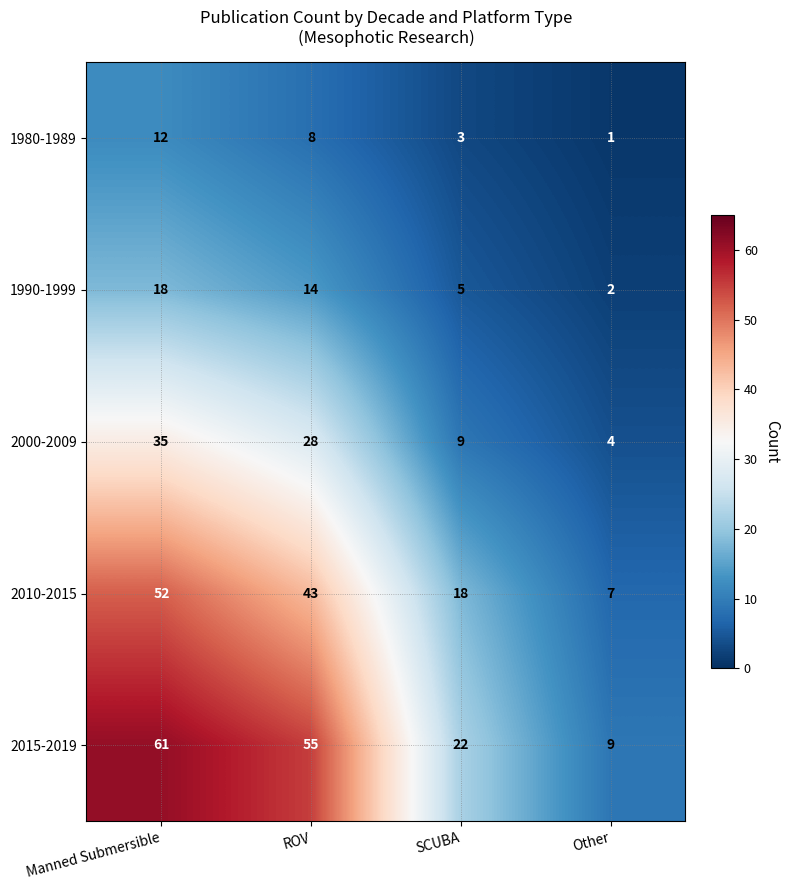

Reading left to right, list all the values displayed in this chart.

1980-1989: 12	8	3	1
1990-1999: 18	14	5	2
2000-2009: 35	28	9	4
2010-2015: 52	43	18	7
2015-2019: 61	55	22	9